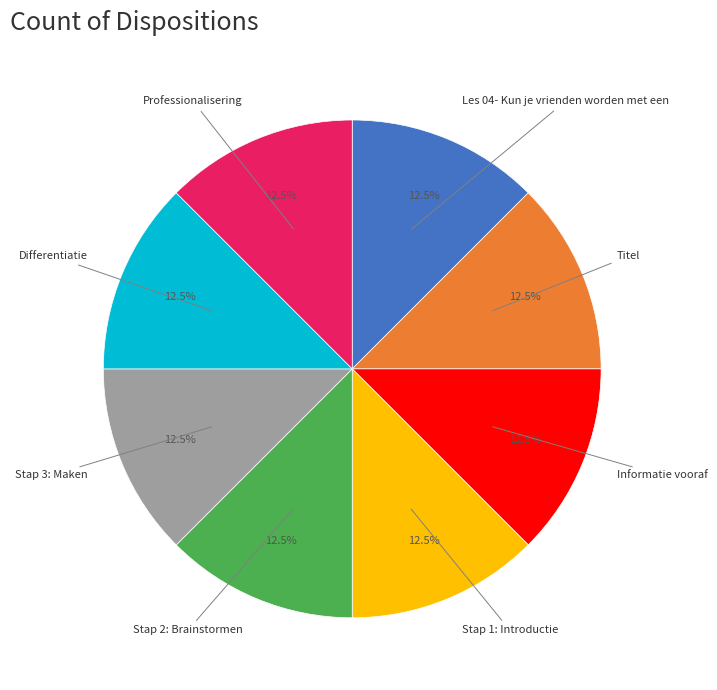

Is it true that Differentiatie is 29% of the pie?

False